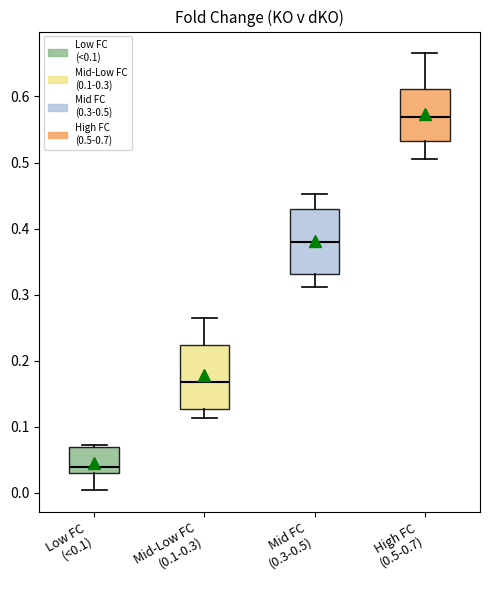

Reading left to right, transcribe this box plot: for each box, give where its median line is, the range the box spans, and where its two whiskers end, as read against the y-axis. The values are not printed on the chart, so give them approximately, as read against the axis.

Low FC (<0.1): median 0.04, box 0.03 to 0.07, whiskers 0.00 to 0.07
Mid-Low FC (0.1-0.3): median 0.17, box 0.13 to 0.22, whiskers 0.11 to 0.27
Mid FC (0.3-0.5): median 0.38, box 0.33 to 0.43, whiskers 0.31 to 0.45
High FC (0.5-0.7): median 0.57, box 0.53 to 0.61, whiskers 0.51 to 0.67